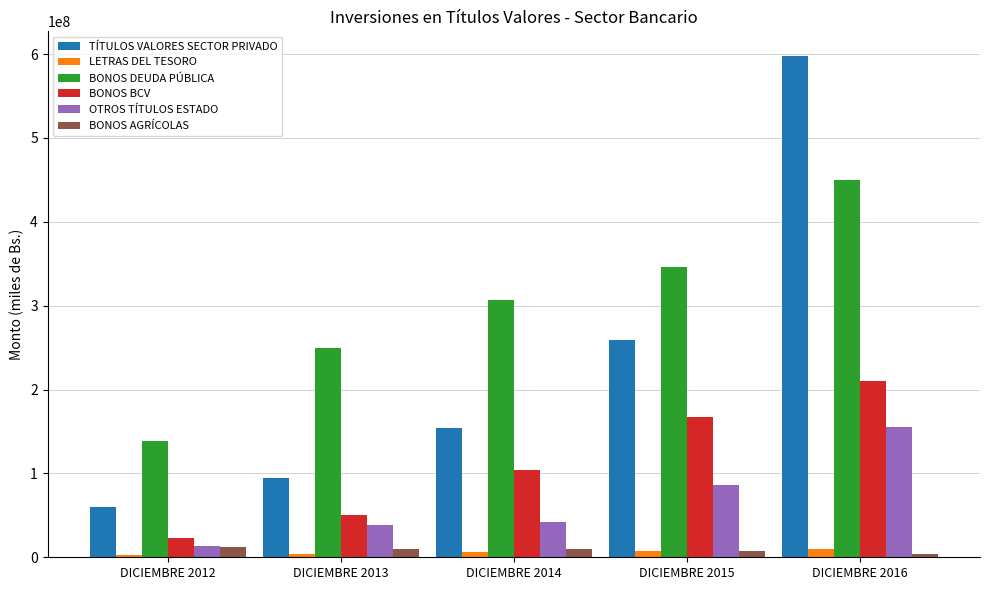

List the labels in order of BONOS BCV value, smallest first.

DICIEMBRE 2012, DICIEMBRE 2013, DICIEMBRE 2014, DICIEMBRE 2015, DICIEMBRE 2016